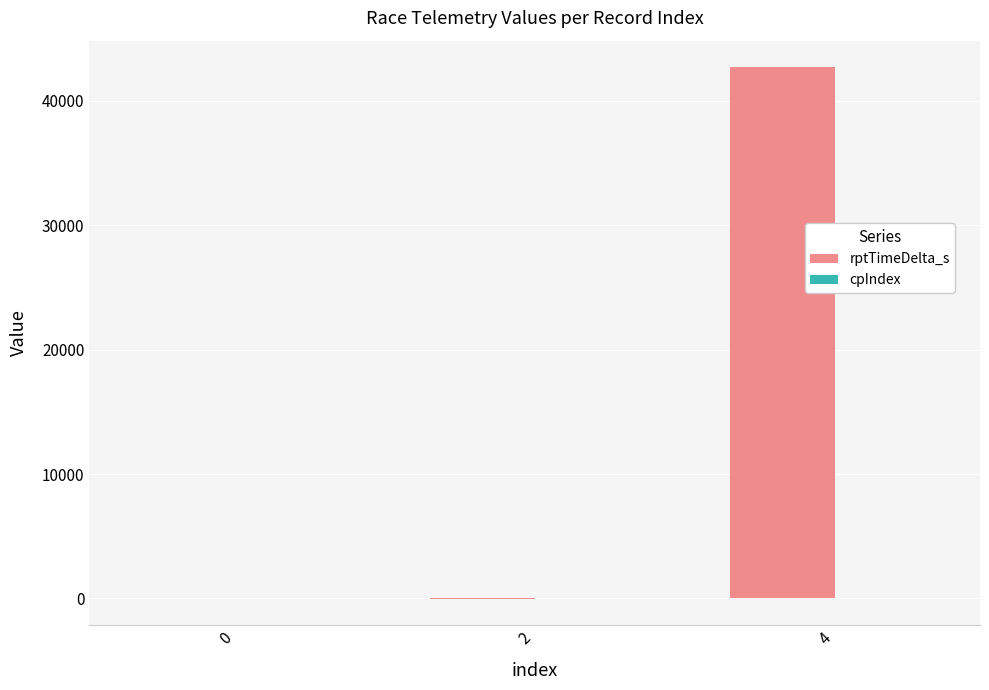

At which category is the sum across all series the highest?

4